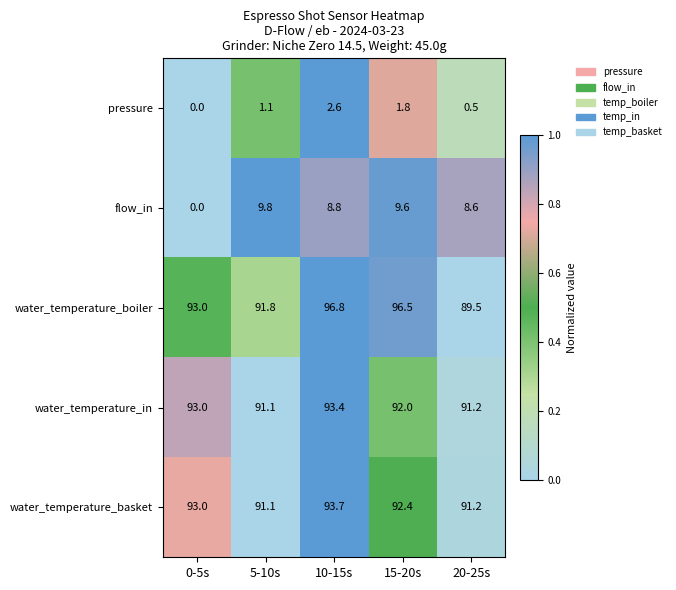

Which label corresponds to the largest value in the chart?

10-15s